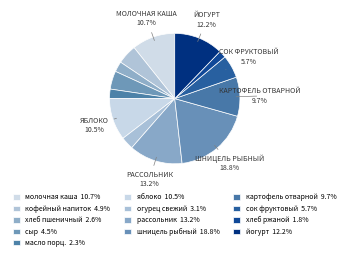

Count the number of slices in the pie.

13